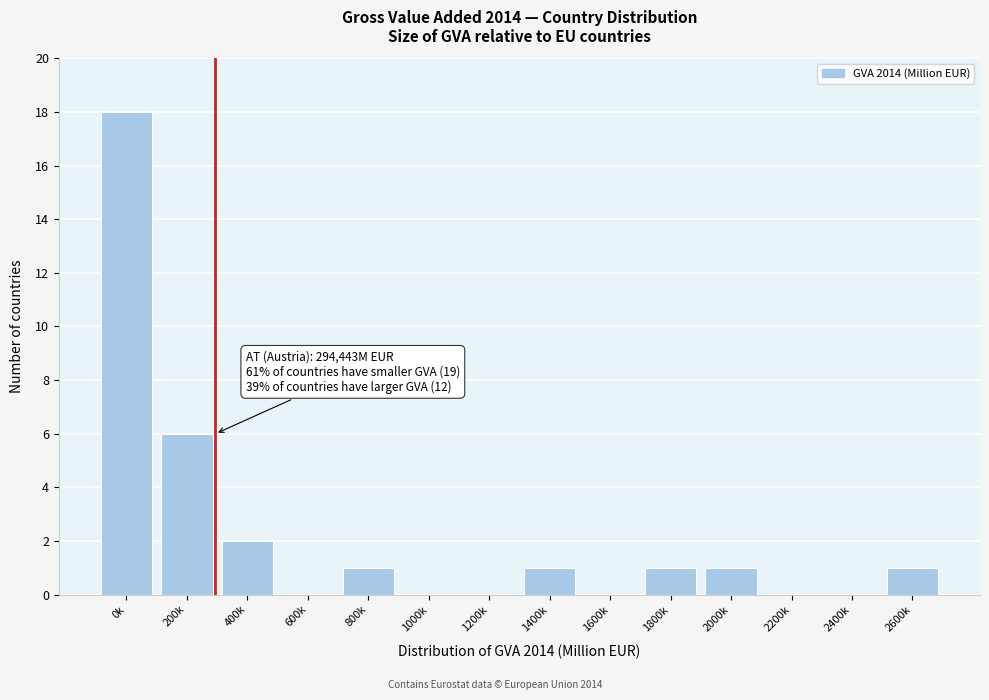

Reading left to right, list all the values displayed in this chart.

0k=18	200k=6	400k=2	600k=0	800k=1	1000k=0	1200k=0	1400k=1	1600k=0	1800k=1	2000k=1	2200k=0	2400k=0	2600k=1